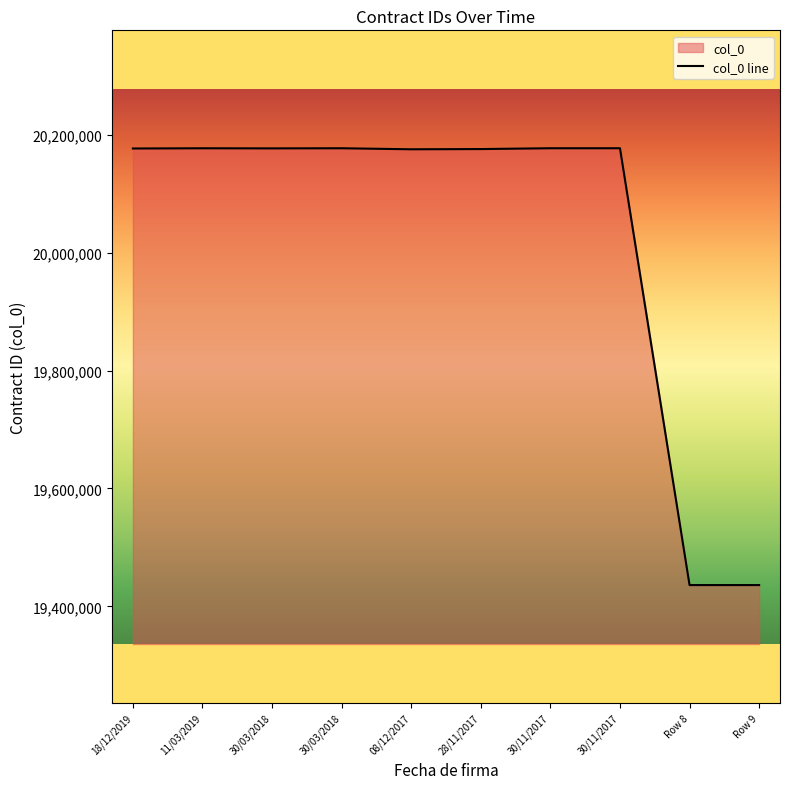

What is the label of the 5th point from the right?

28/11/2017